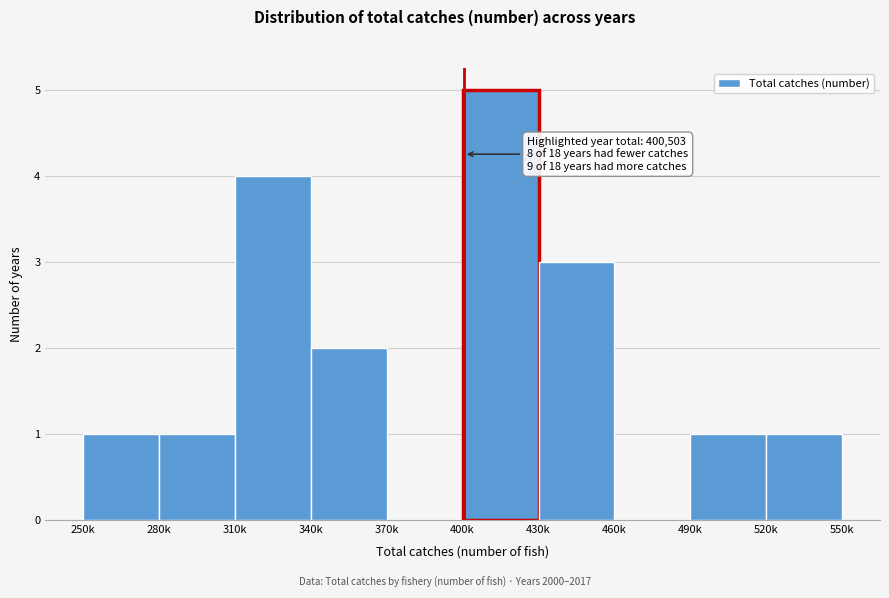

Reading right to left, list all the values displayed in this chart.

520k=1	490k=1	460k=0	430k=3	400k=5	370k=0	340k=2	310k=4	280k=1	250k=1